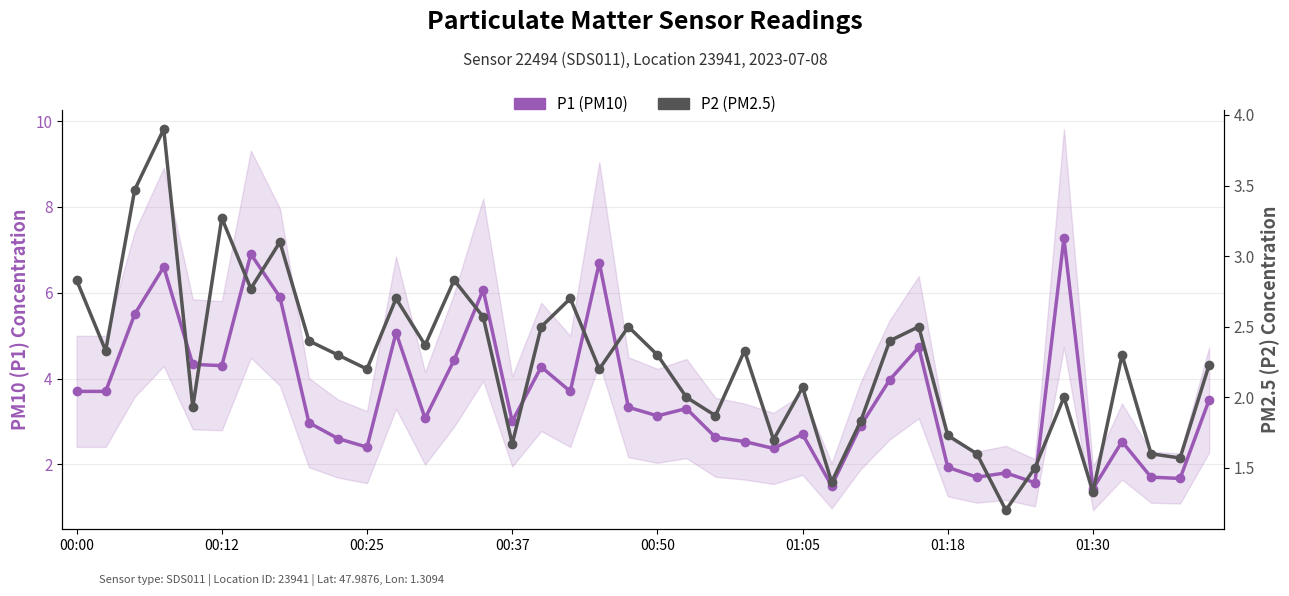

What is the maximum value shown in the chart?

7.3